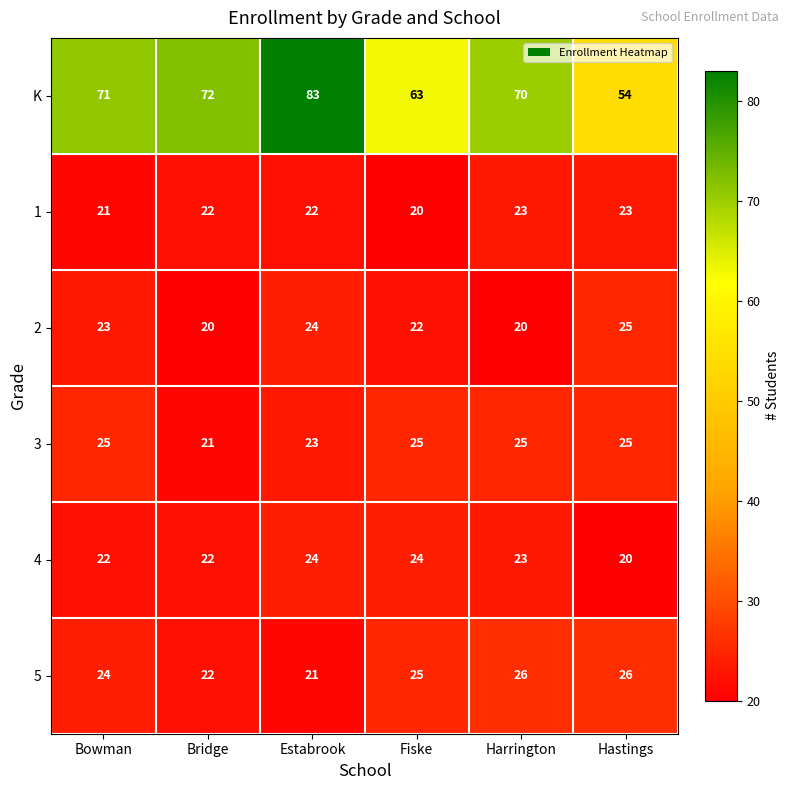

How many data points does each series have?

6